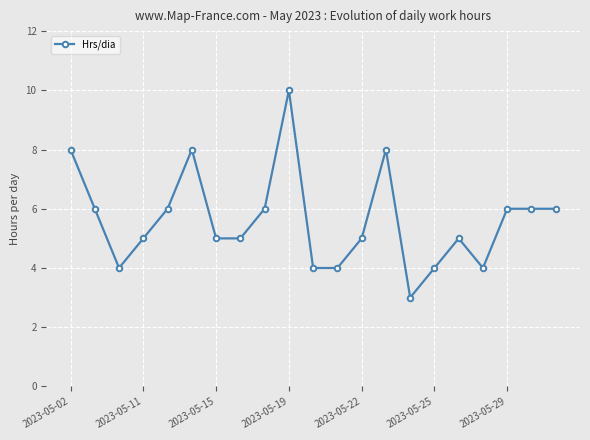

What is the value of the 18th point from the left?

4